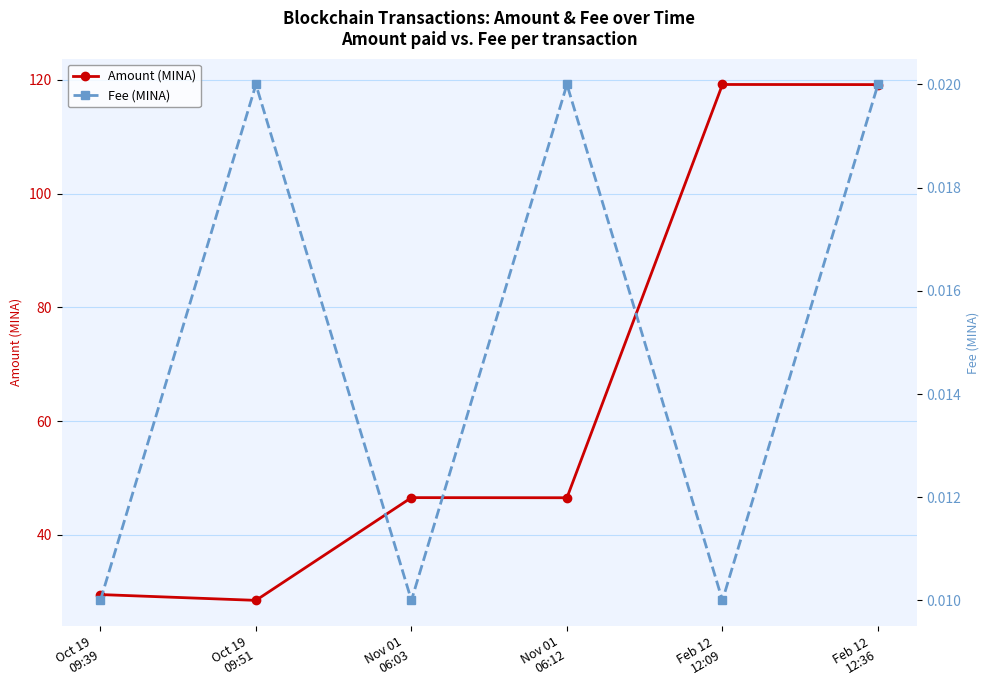

Reading left to right, what are all the values shown in this chart?

Amount (MINA): Oct 19
09:39=29.5	Oct 19
09:51=28.5	Nov 01
06:03=46.5	Nov 01
06:12=46.5	Feb 12
12:09=119.2	Feb 12
12:36=119.2
Fee (MINA): Oct 19
09:39=0.0	Oct 19
09:51=0.0	Nov 01
06:03=0.0	Nov 01
06:12=0.0	Feb 12
12:09=0.0	Feb 12
12:36=0.0